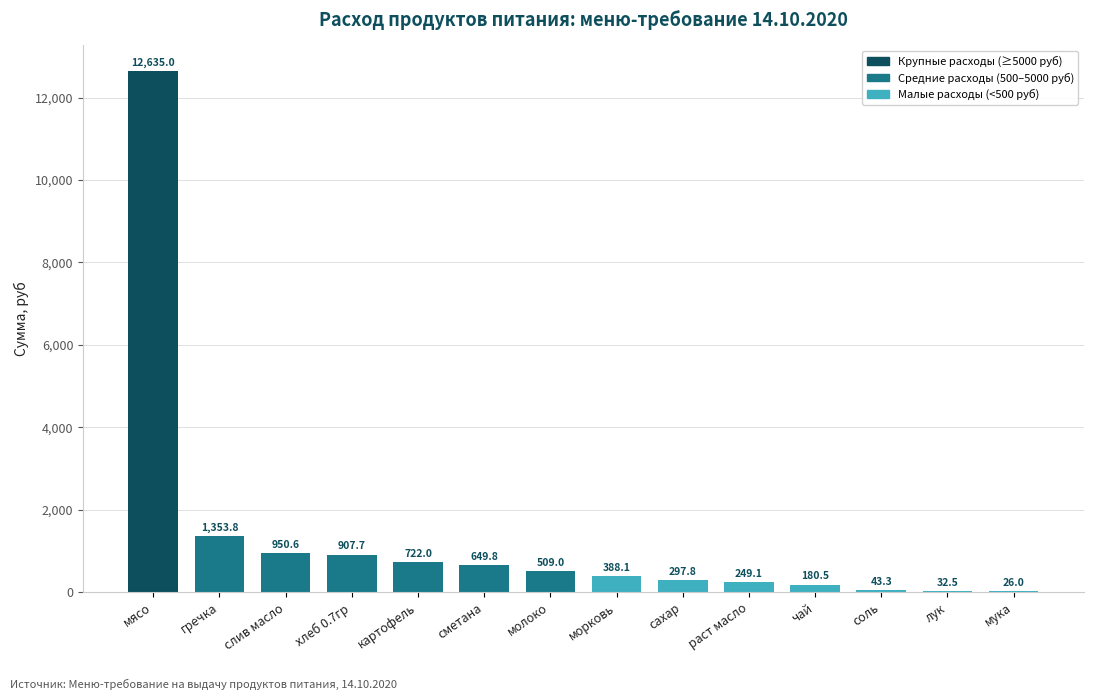

Where is the data nearest to the value 6330?

гречка